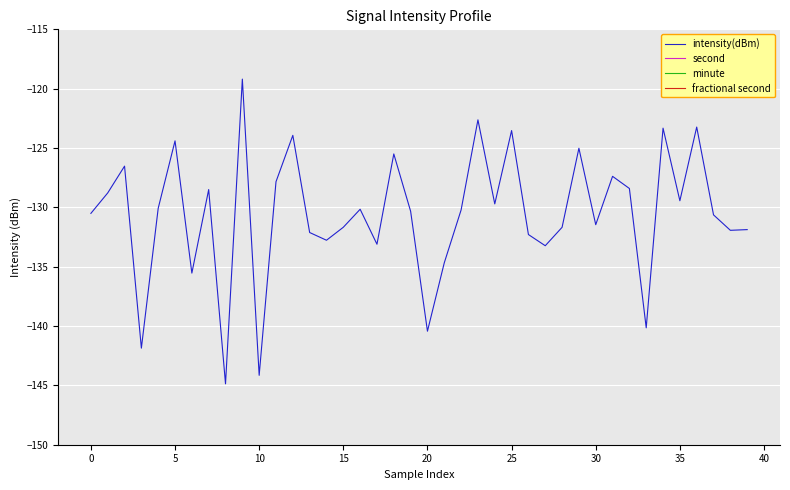

Is this an area chart (filled region under the line)?

No